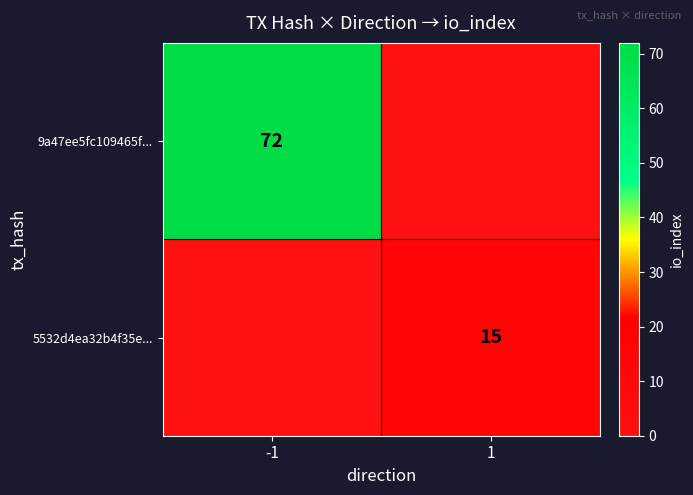

The 5532d4ea32b4f35e... series shows 15 at 1. True or false?

True